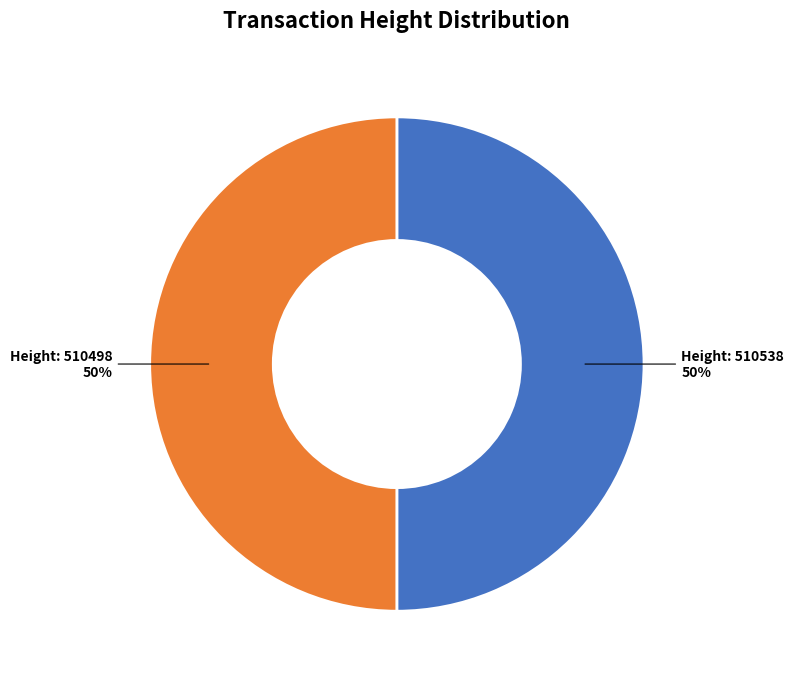

To the nearest percent, what is the average slice percentage?

50%